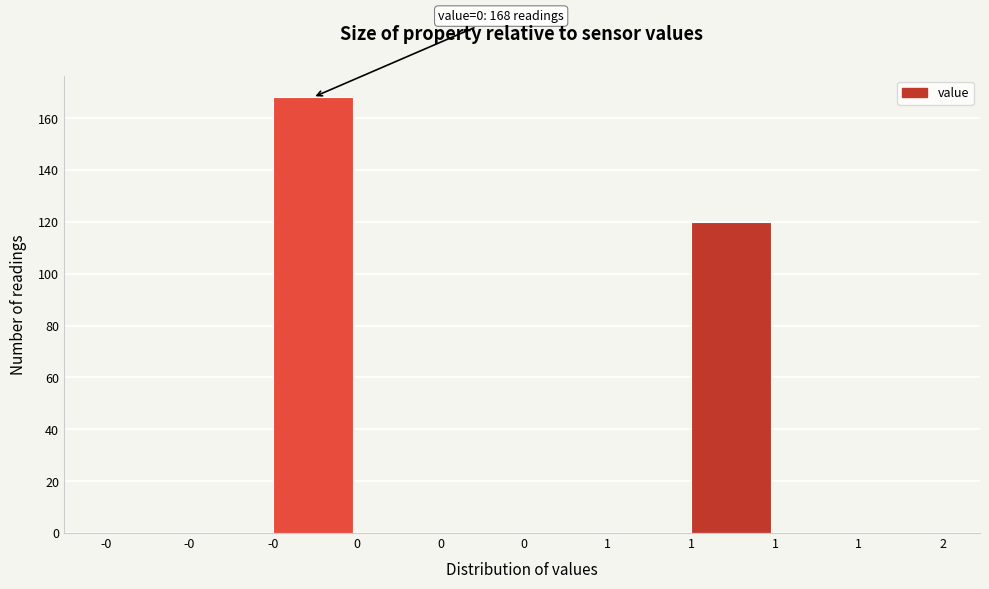

Count the number of categories in the chart.

10